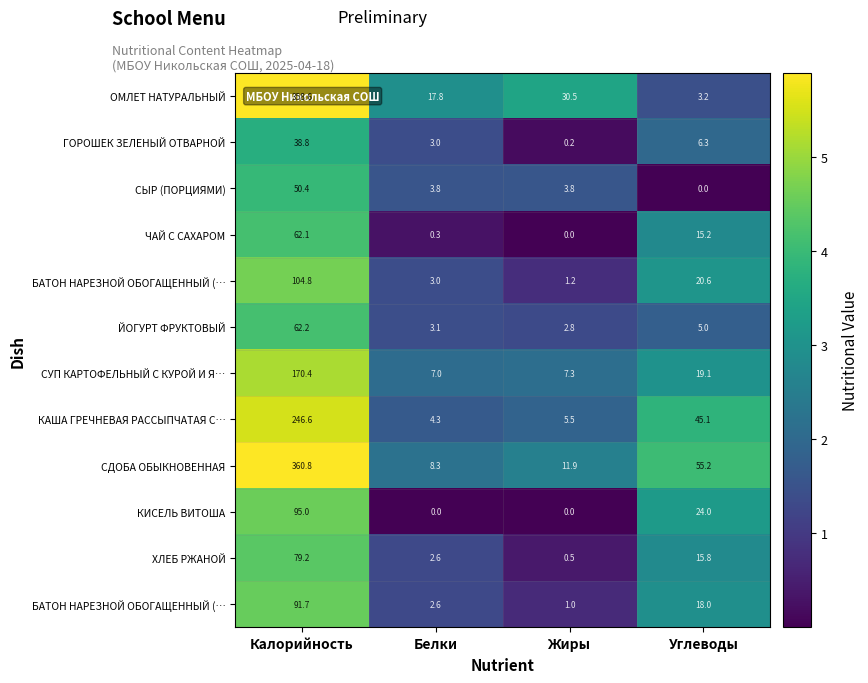

Which has a higher value, Калорийность or Углеводы?

Калорийность